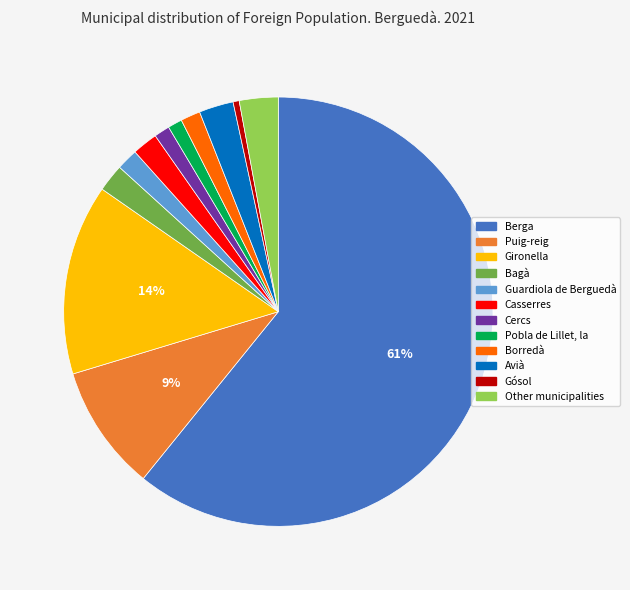

Is there any slice that represents more than half of the pie?

Yes